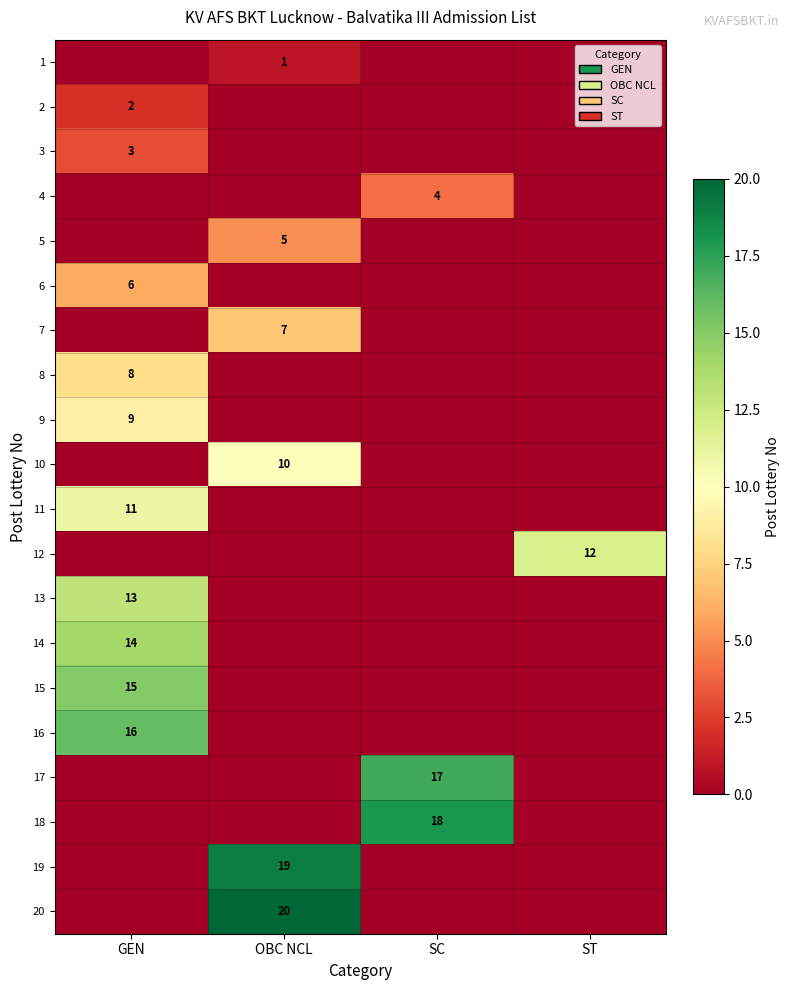

The value of 1 at OBC NCL is 1. True or false?

True